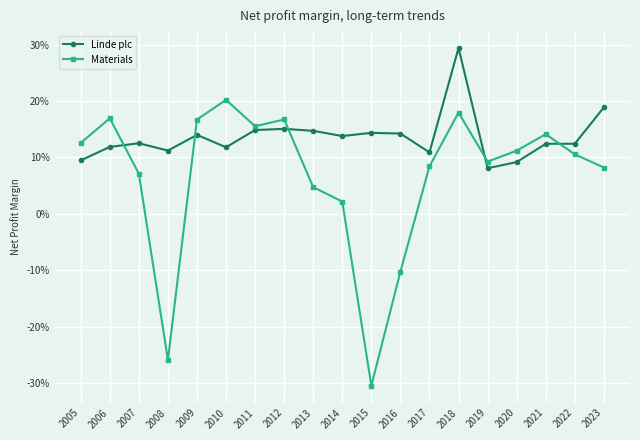

What is the average value of the Materials series?

0.1